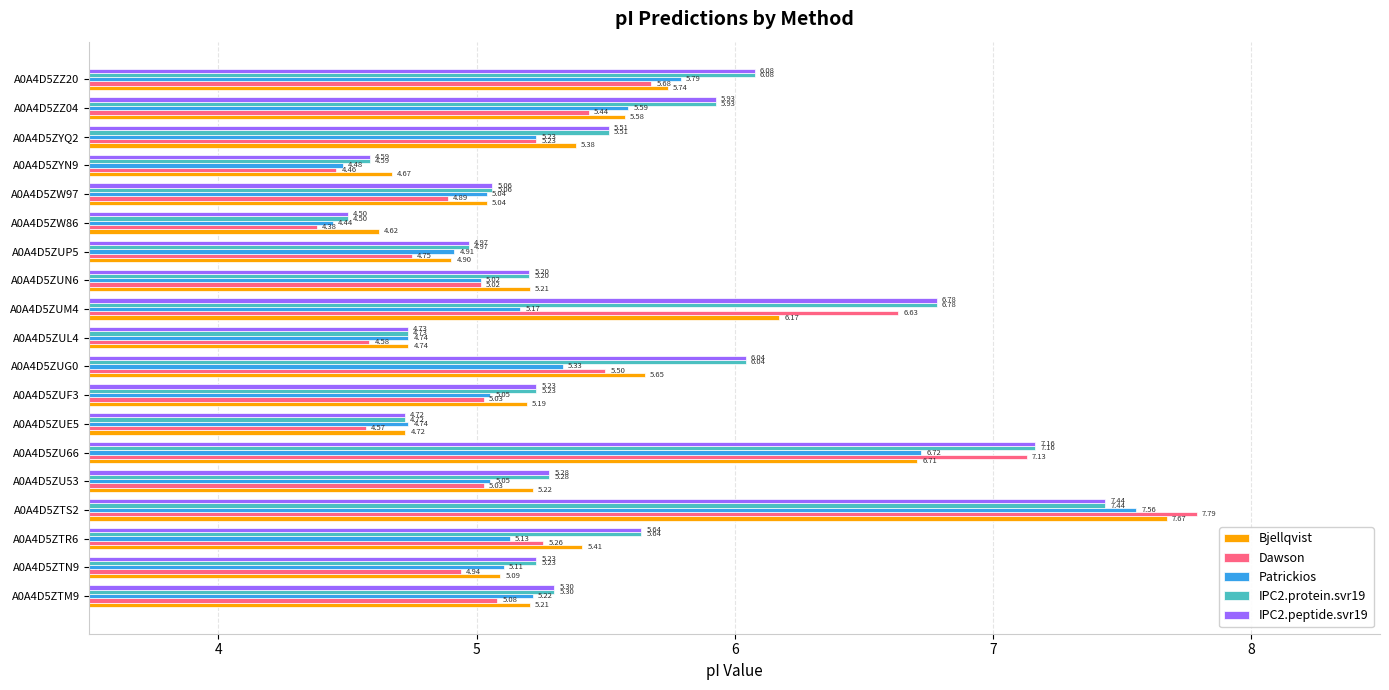

Between A0A4D5ZUP5 and A0A4D5ZYN9, which series saw the biggest shift?

Patrickios